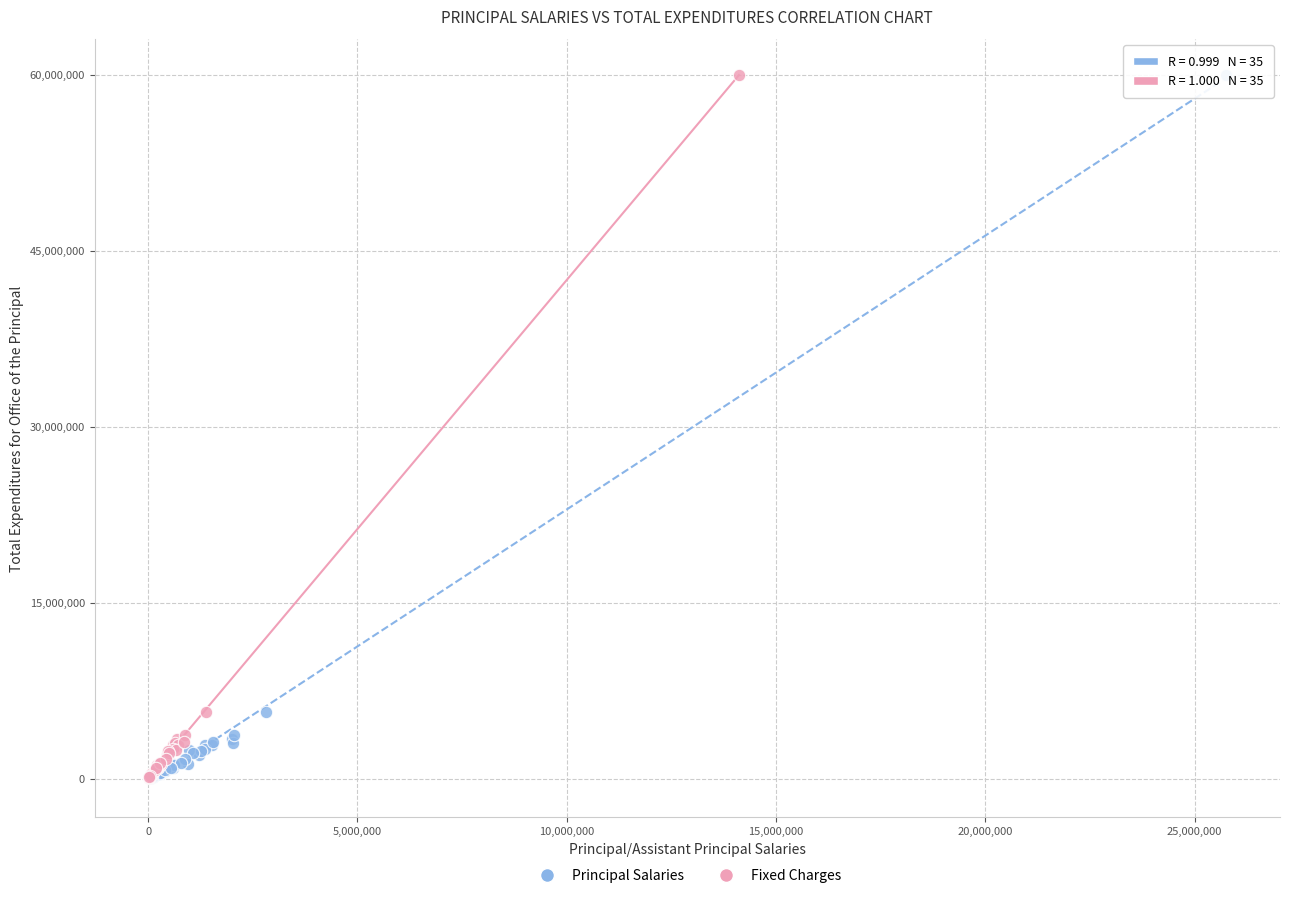

What are all the series names shown in the legend?

Principal Salaries, Fixed Charges